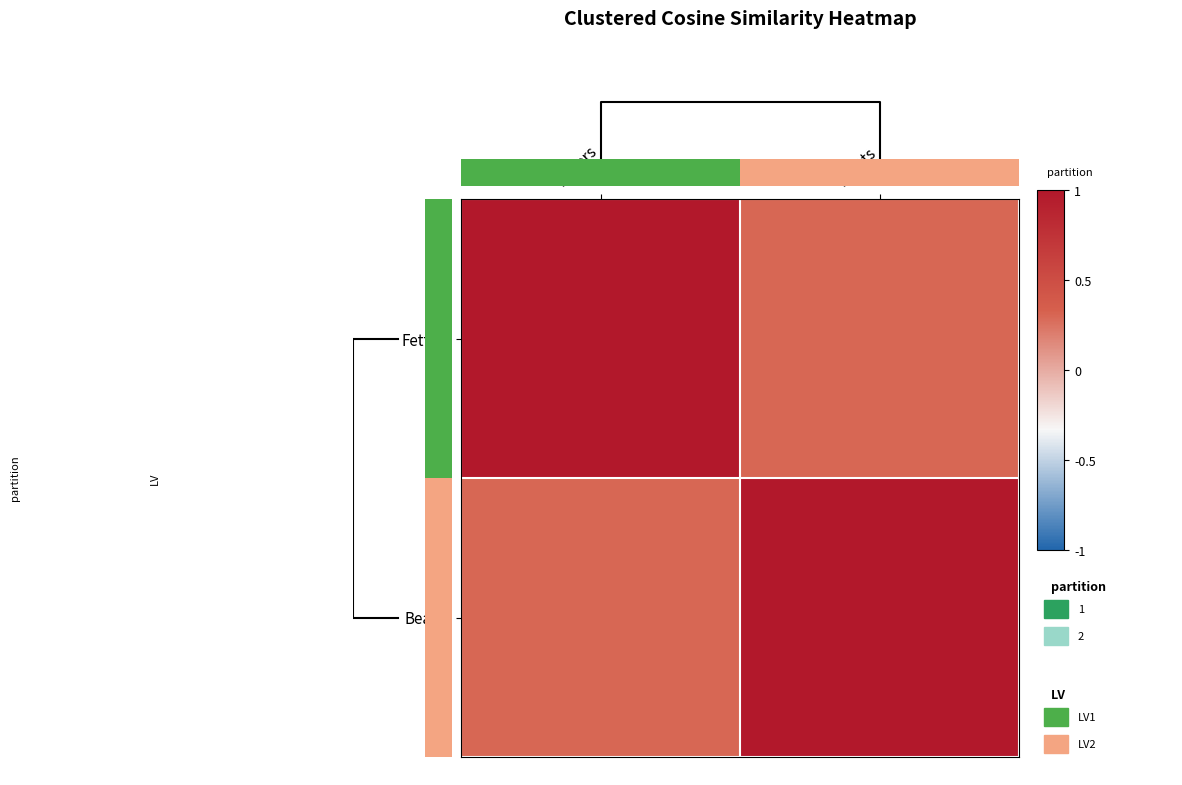

Rank the categories by Beasts value from highest to lowest.

Beasts, Fetters